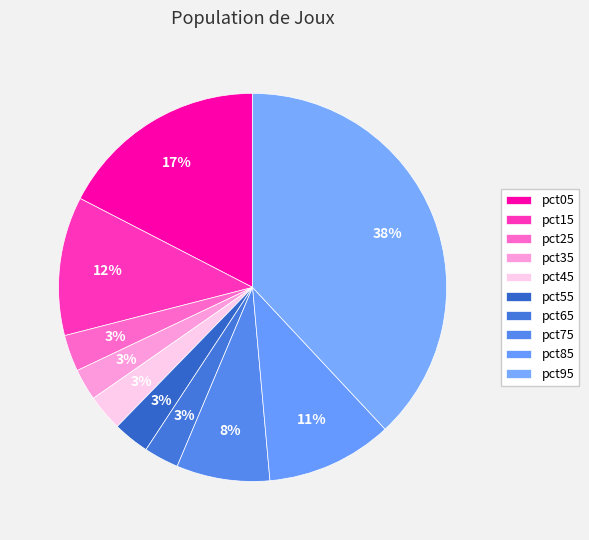

How many slices are in this pie chart?

10